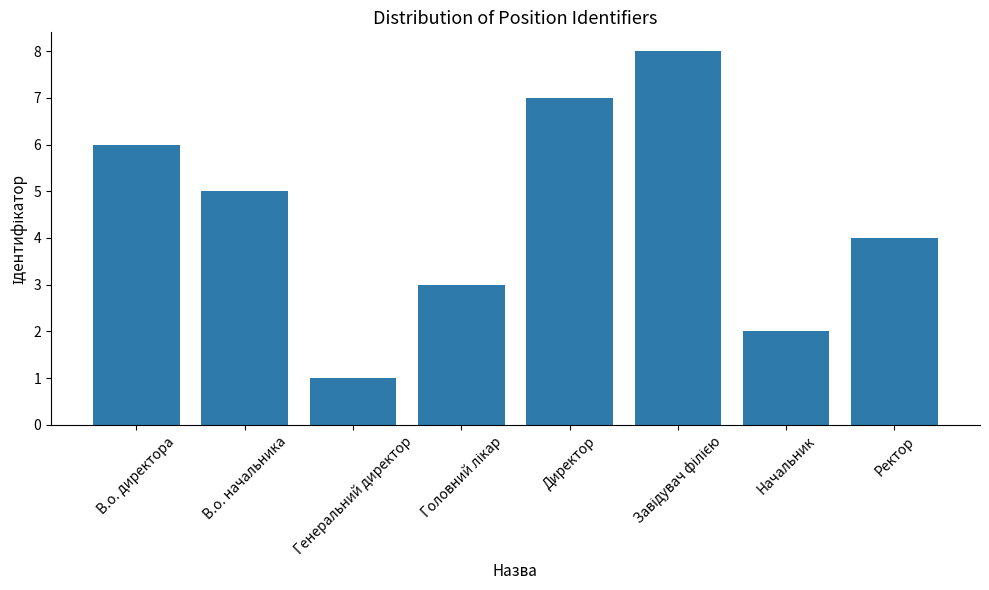

Reading left to right, list all the values displayed in this chart.

6	5	1	3	7	8	2	4